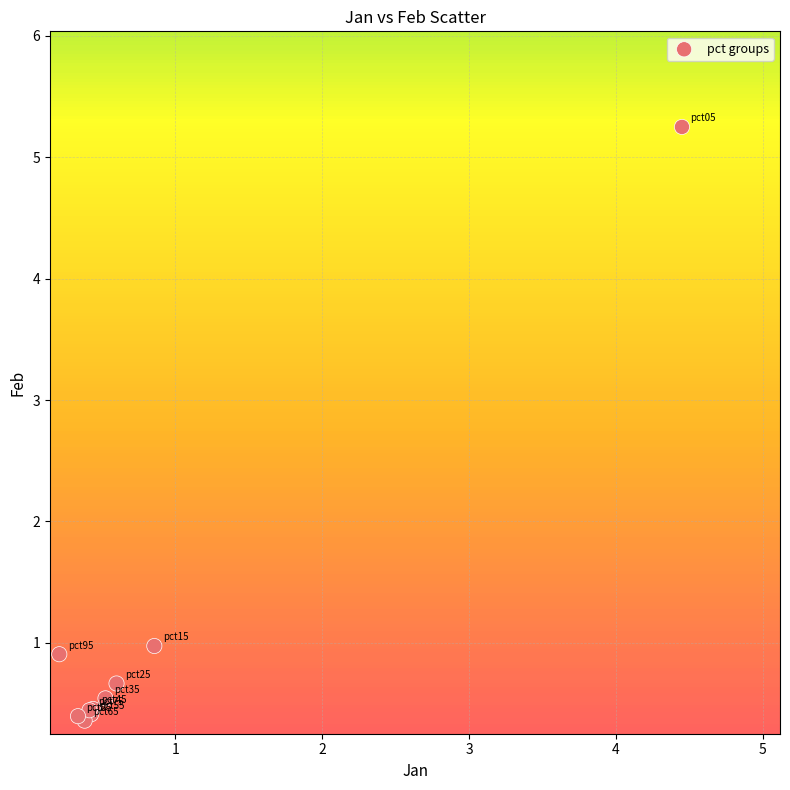

What Y value in the scatter plot is closest to 2?

1.0